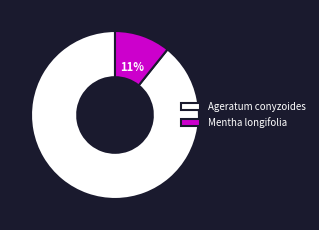

What percentage is the Ageratum conyzoides slice, to the nearest percent?

89%